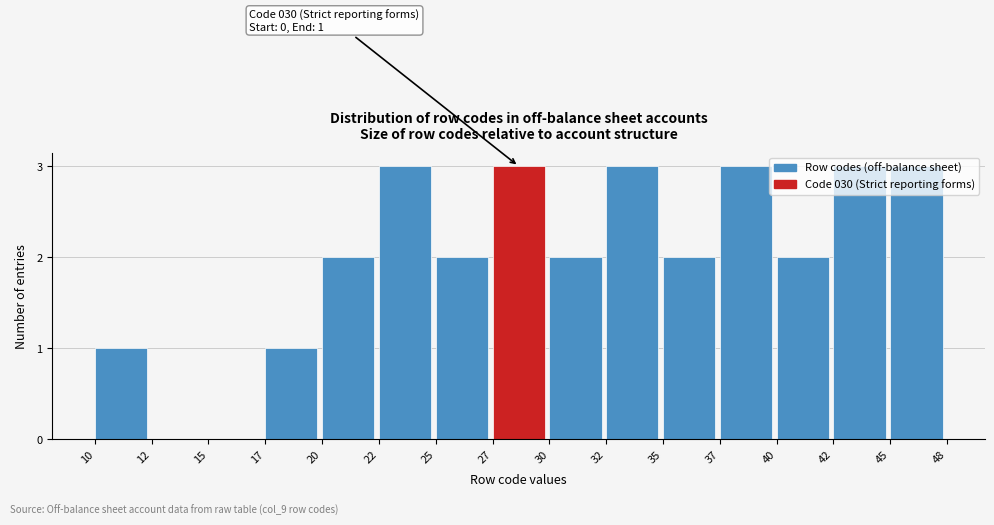

Approximately how many times larger is the value at 32 compared to 35?

1.5